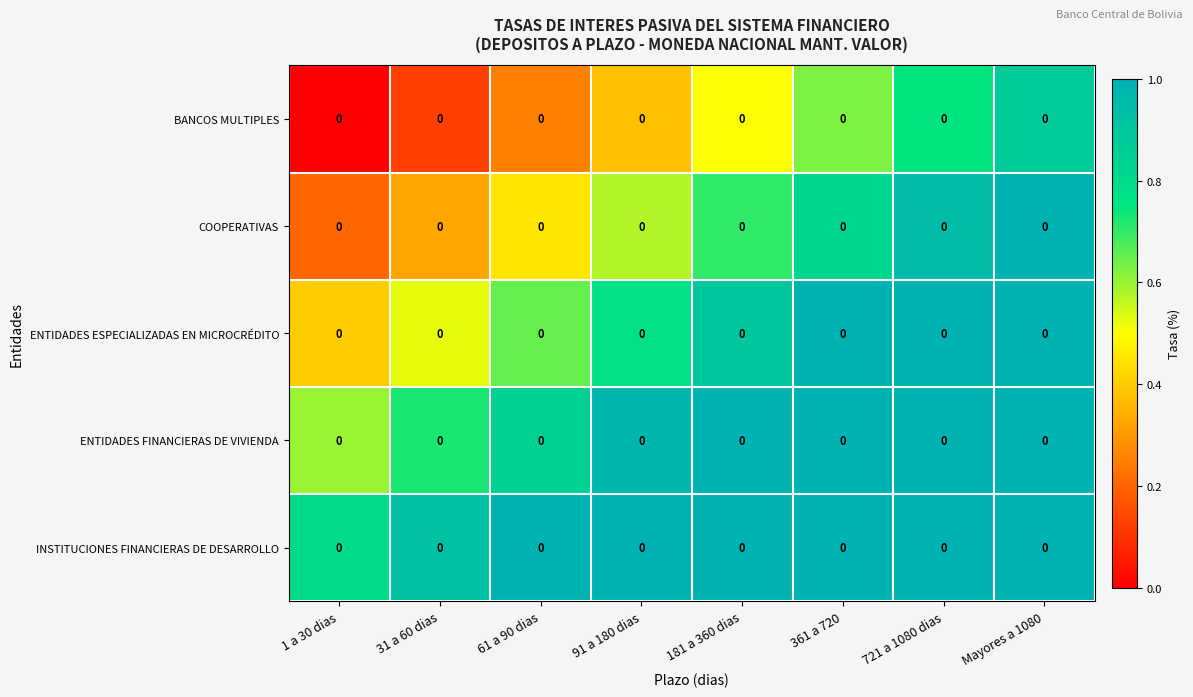

Rank the series by their average value, from lowest to highest.

BANCOS MULTIPLES, COOPERATIVAS, ENTIDADES ESPECIALIZADAS EN MICROCRÉDITO, ENTIDADES FINANCIERAS DE VIVIENDA, INSTITUCIONES FINANCIERAS DE DESARROLLO